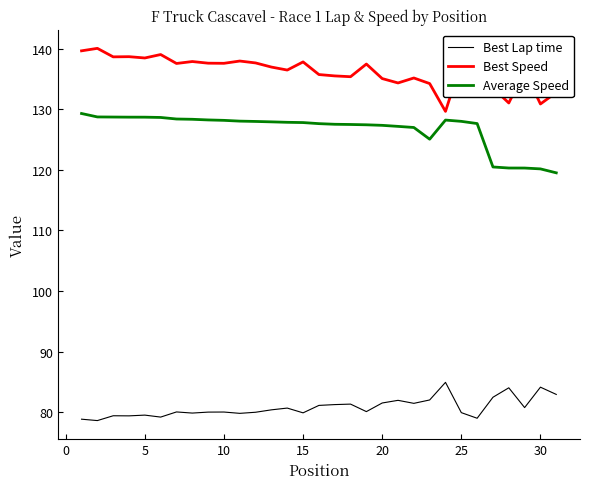

What is the difference between the maximum and minimum values in the Best Speed series?

10.4